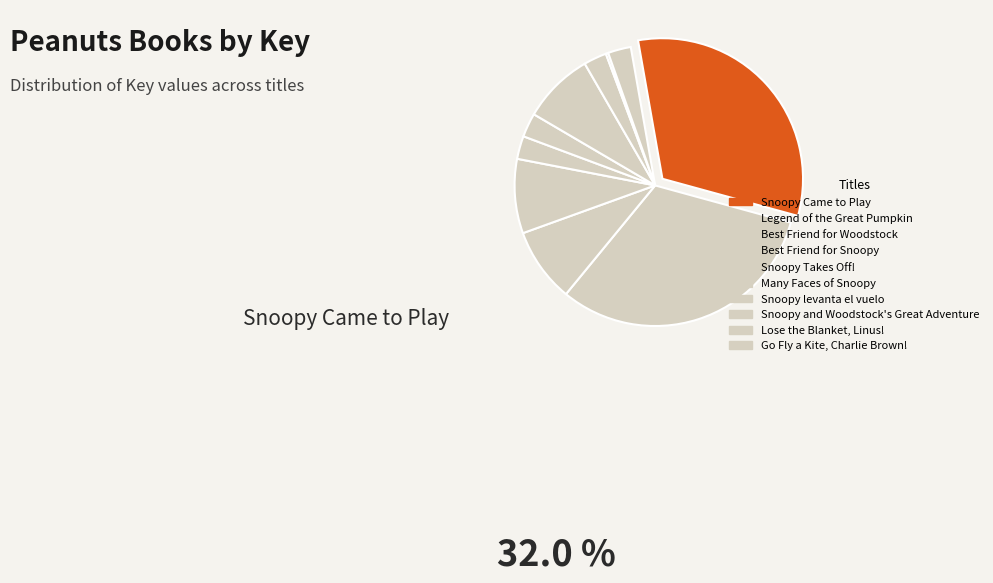

The Best Friend for Snoopy slice represents 3% of the pie. True or false?

False